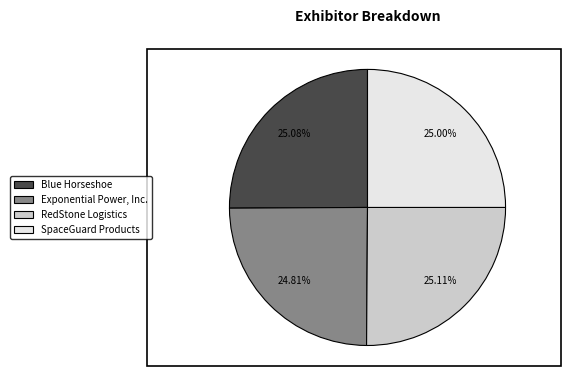

Do SpaceGuard Products and Blue Horseshoe together represent more than half of the pie?

Yes